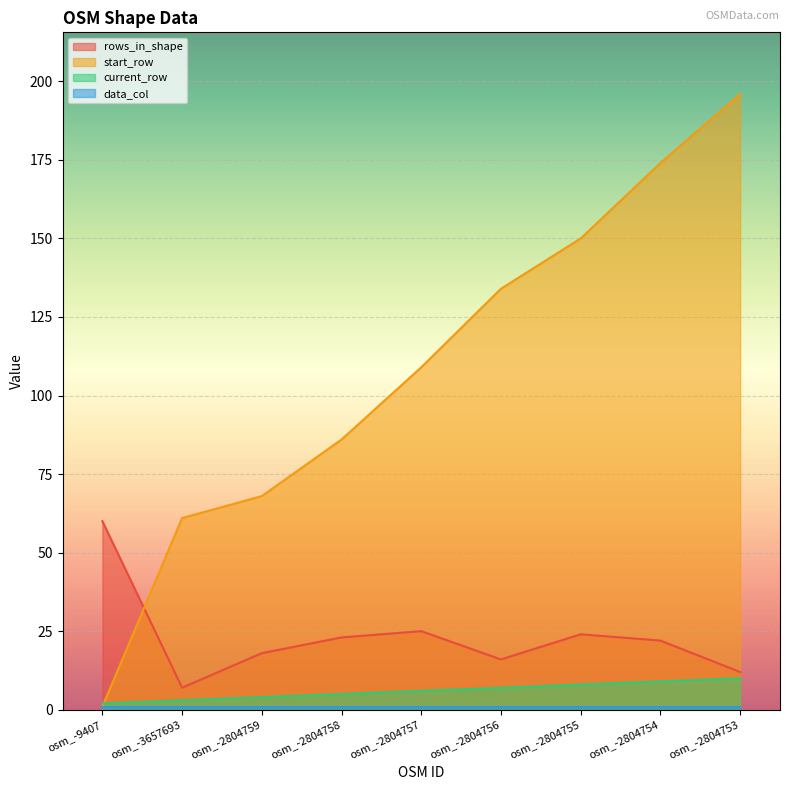

Which series has the largest total across all categories?

start_row